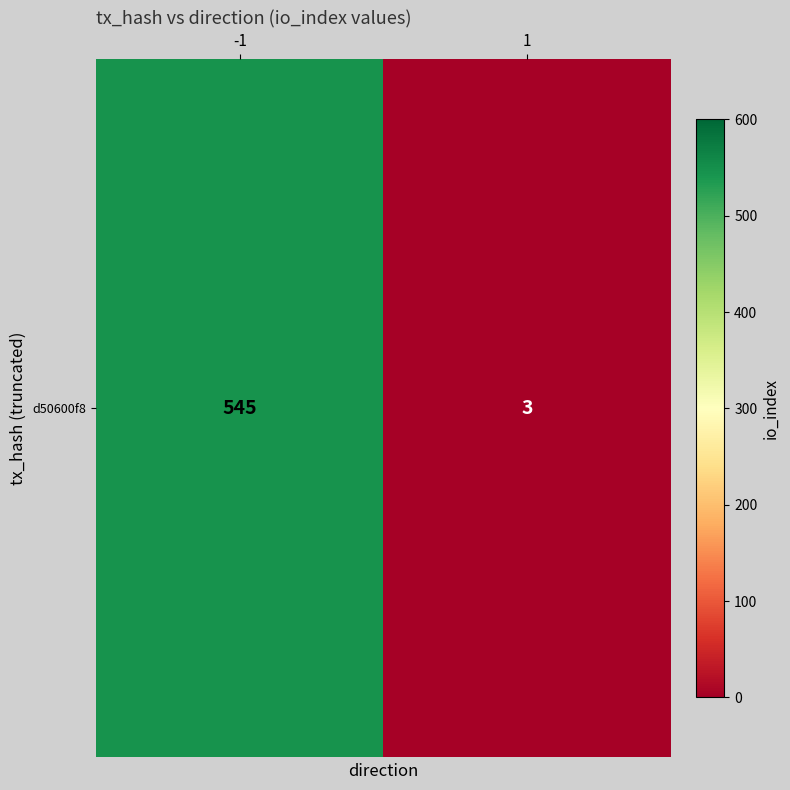

Which category has the highest value across all series?

-1